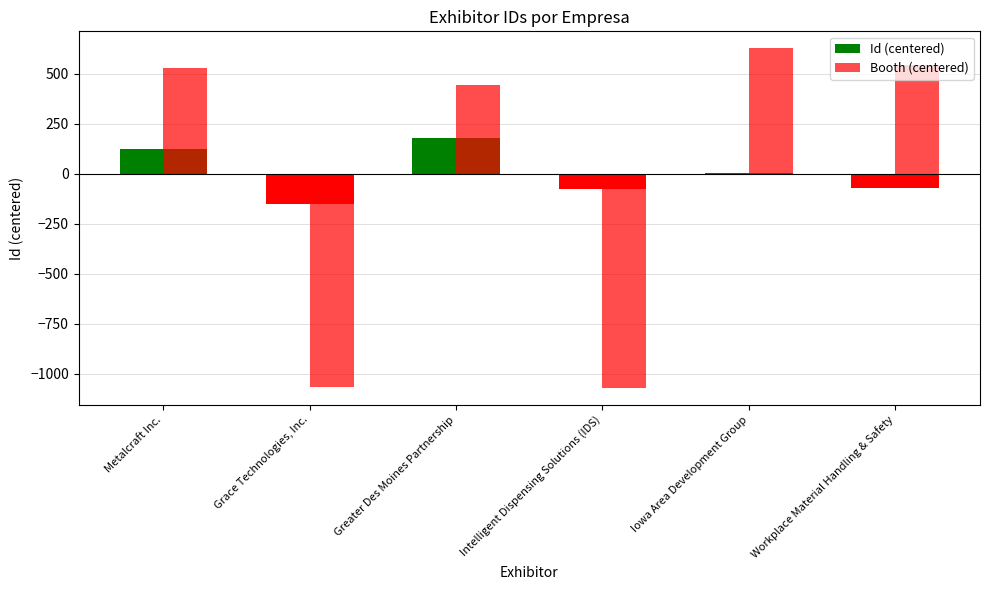

Between Grace Technologies, Inc. and Workplace Material Handling & Safety, which series saw the biggest shift?

Booth (centered)